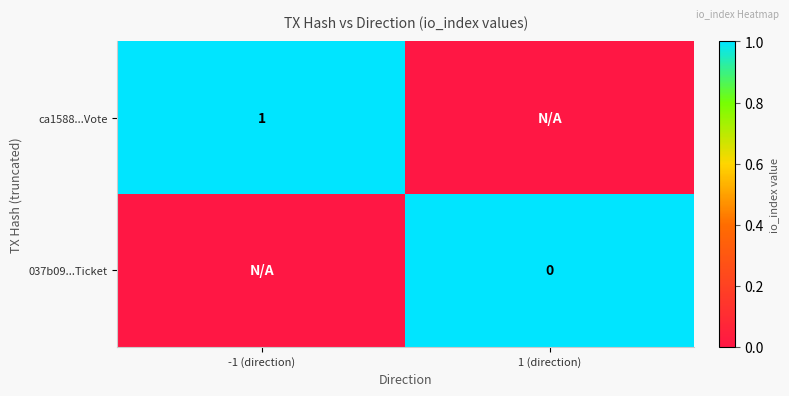

How many data points in 037b09...Ticket are less than 1?

1